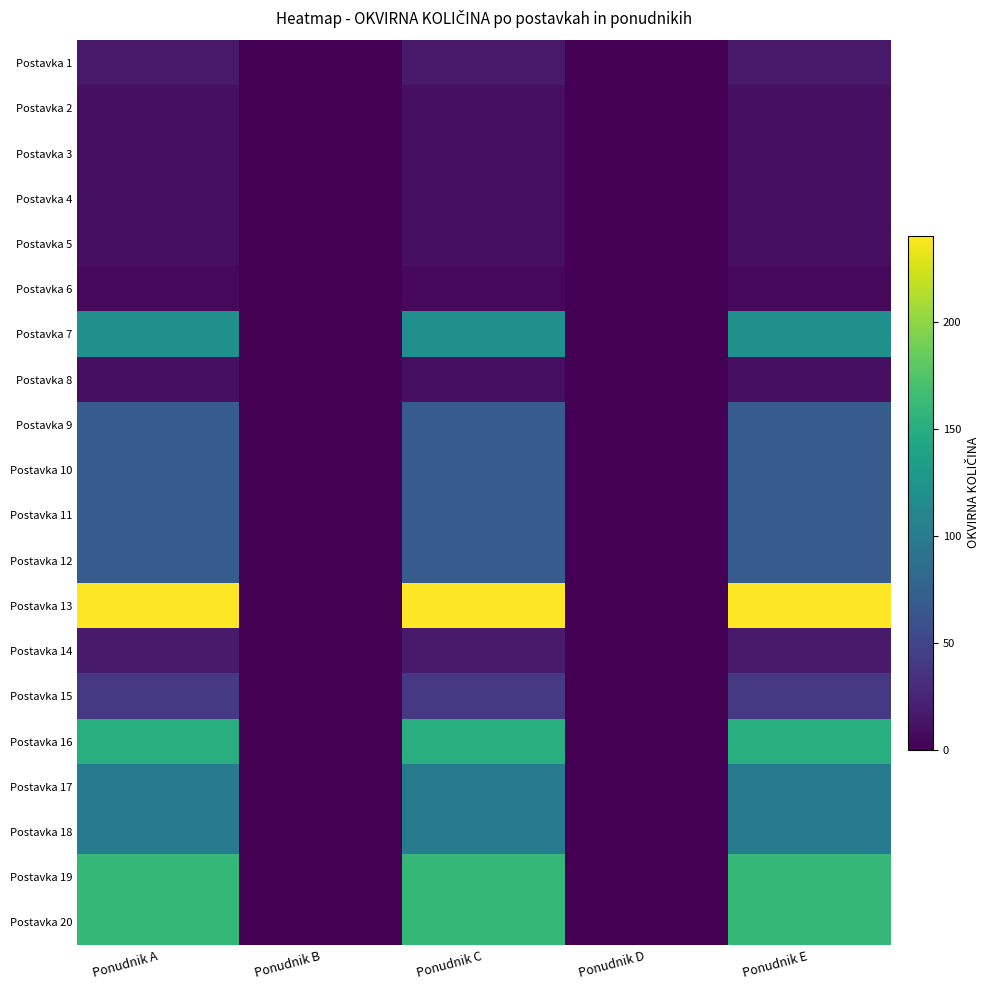

Which has a higher value, Ponudnik A or Ponudnik E?

Ponudnik A